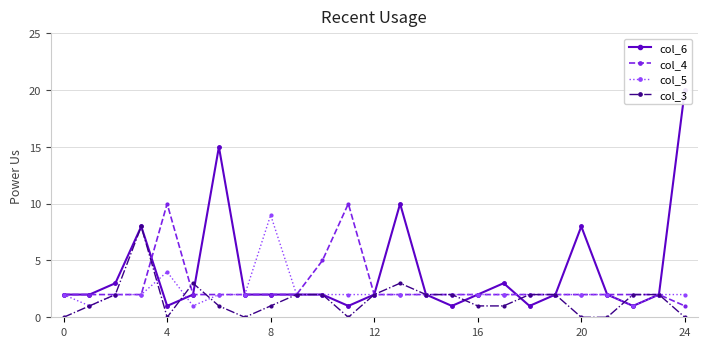

True or false: col_5 has a value of 2 at 17.

True